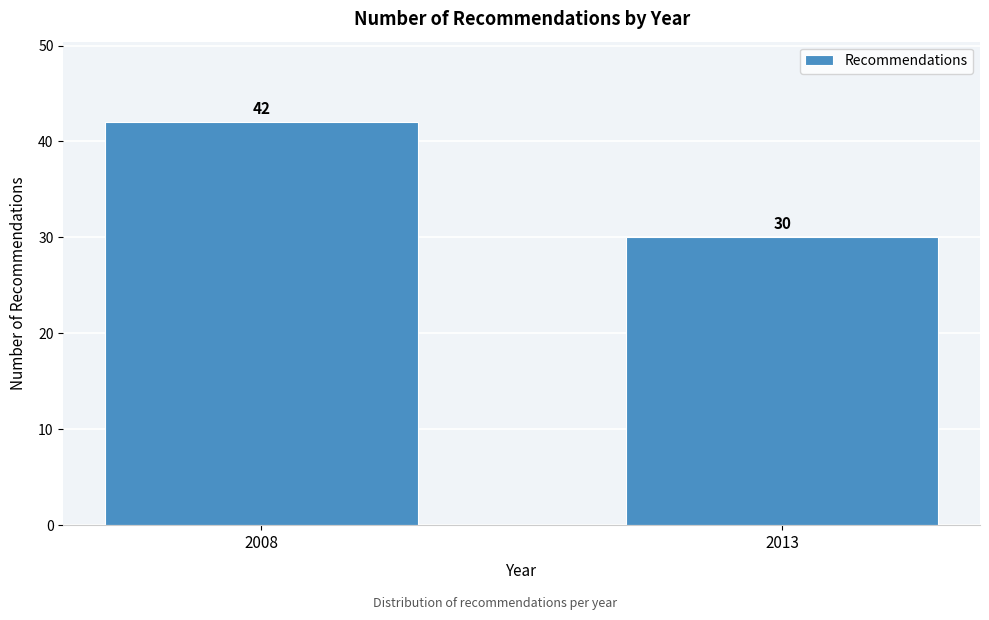

Reading right to left, list all the values displayed in this chart.

30	42